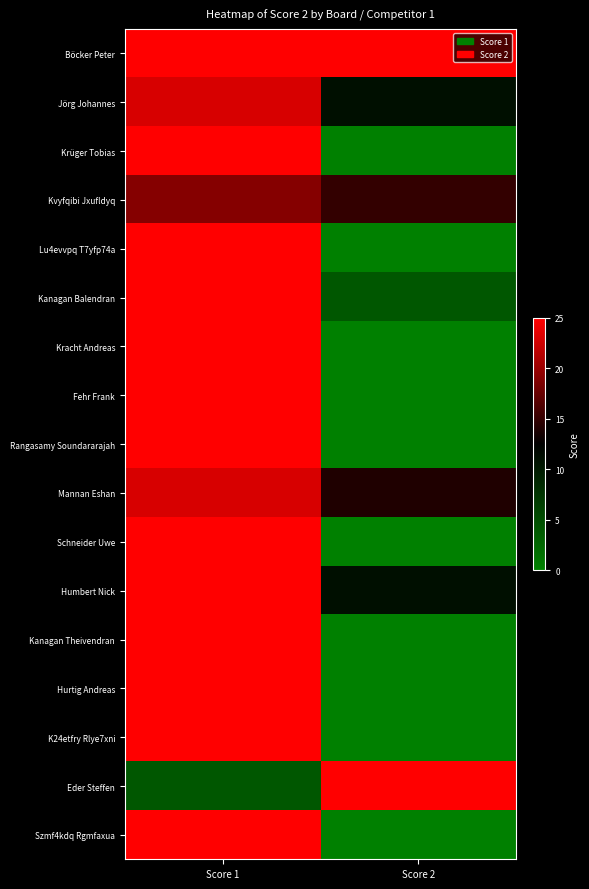

Rank the series at Score 1 from highest to lowest value.

Böcker Peter, Krüger Tobias, Lu4evvpq T7yfp74a, Kanagan Balendran, Kracht Andreas, Fehr Frank, Rangasamy Soundararajah, Schneider Uwe, Humbert Nick, Kanagan Theivendran, Hurtig Andreas, K24etfry Rlye7xni, Szmf4kdq Rgmfaxua, Jörg Johannes, Mannan Eshan, Kvyfqibi Jxufldyq, Eder Steffen